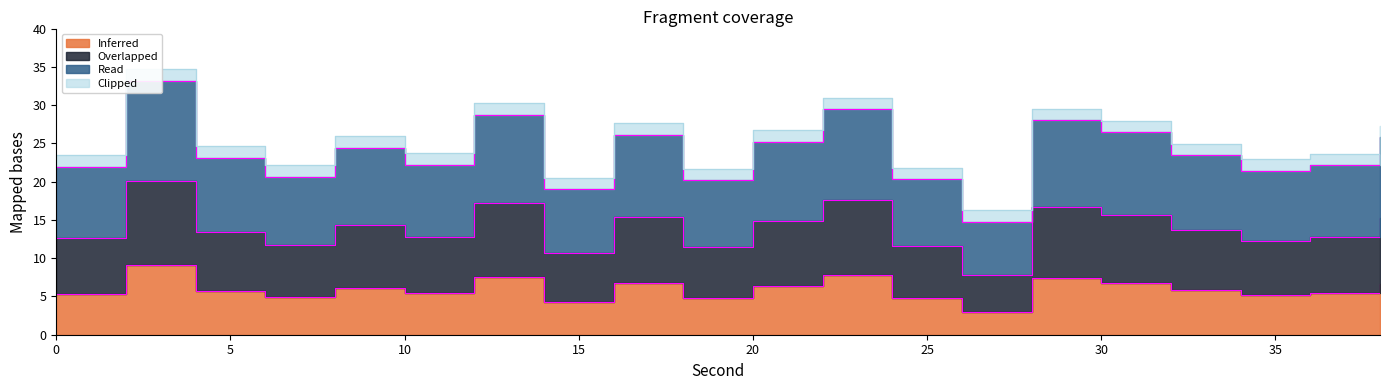

Does the chart have visible grid lines?

No